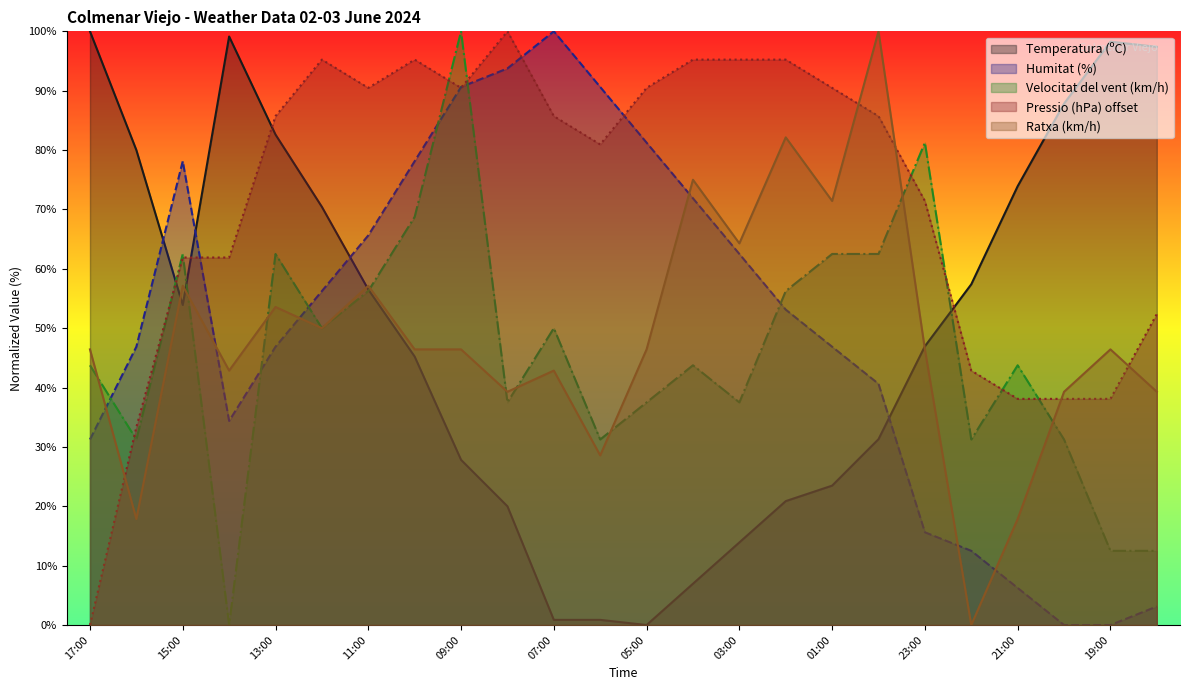

Does the chart display data point markers on the line(s)?

No